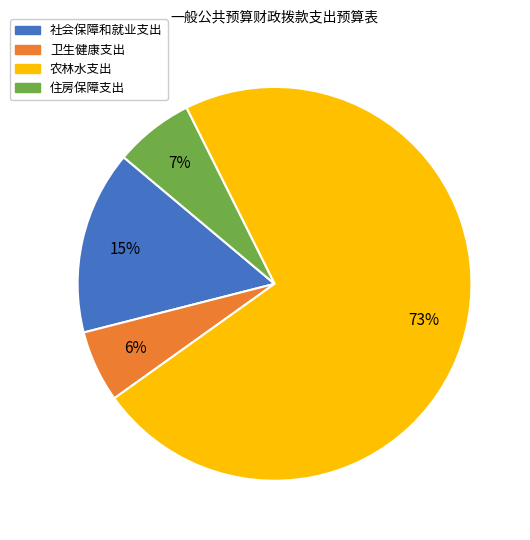

Which has a higher value, 住房保障支出 or 社会保障和就业支出?

社会保障和就业支出